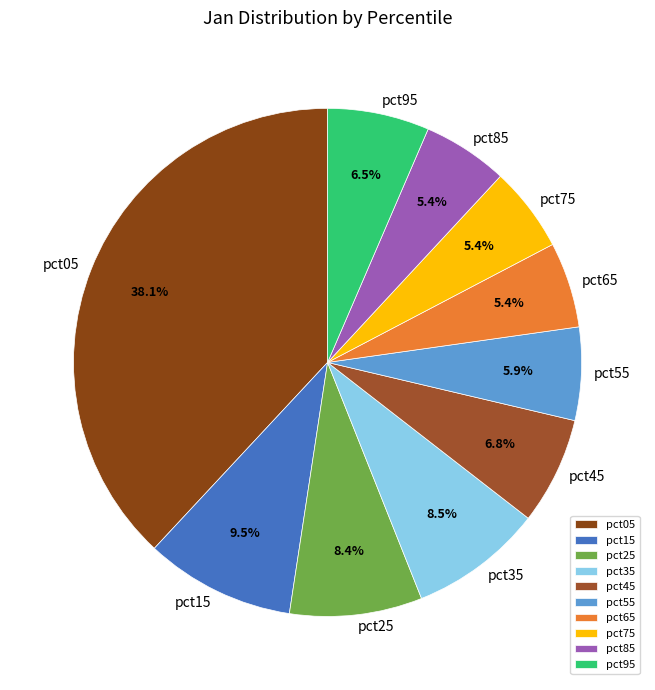

Combined, do pct15 and pct65 account for over 50%?

No